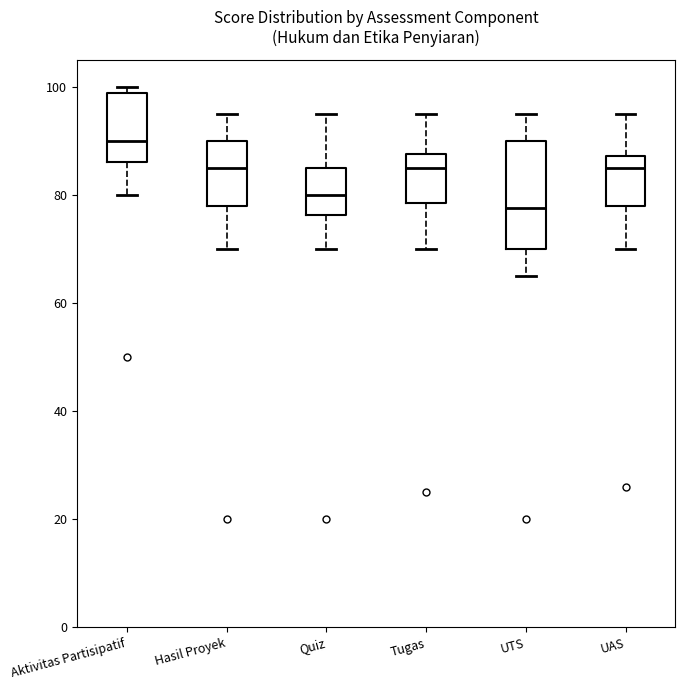

Where does the lower whisker of the box for UTS end on the y-axis? The values are not printed on the chart, so give them approximately, as read against the axis.

66